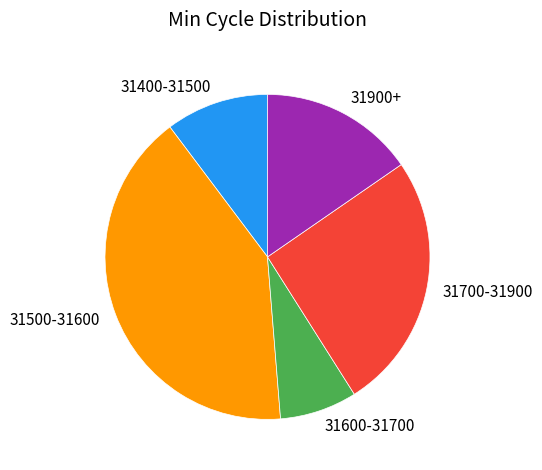

Count the number of slices in the pie.

5